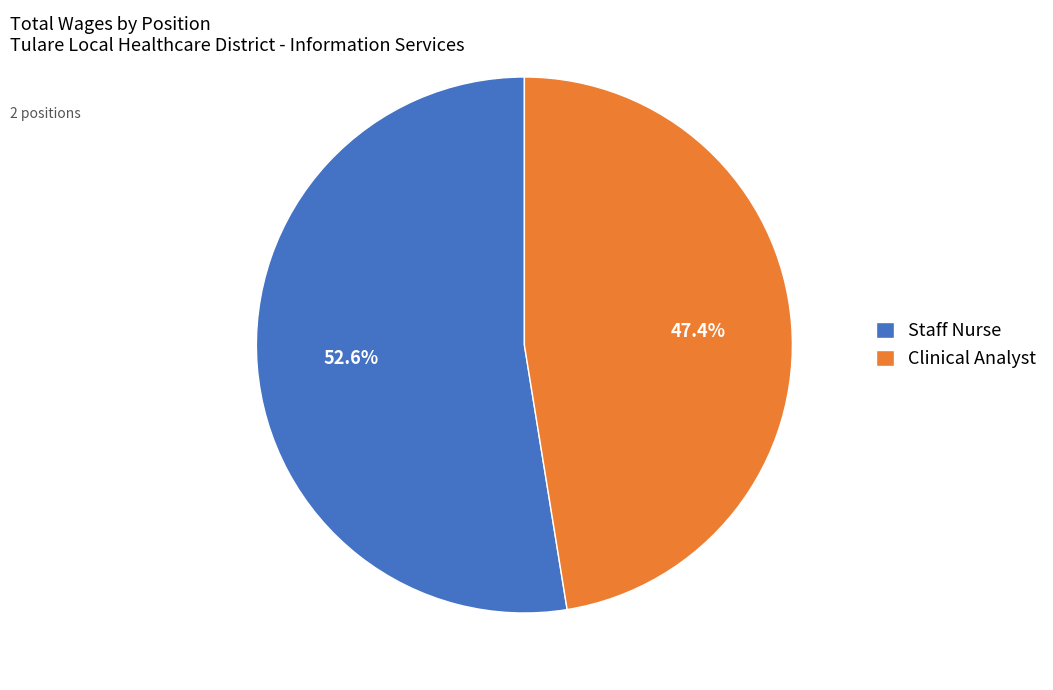

How many segments does this pie chart have?

2